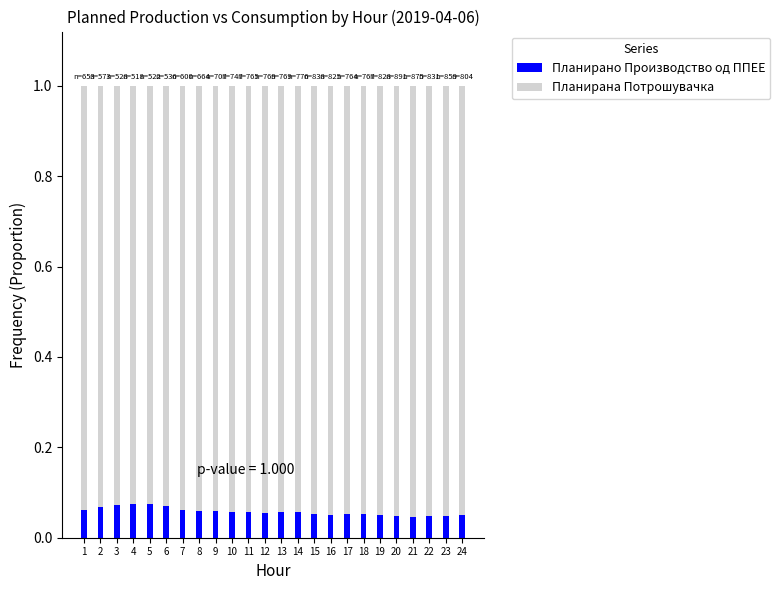

Count the Планирано Производство од ППЕЕ values in the range 0 to 1.

24